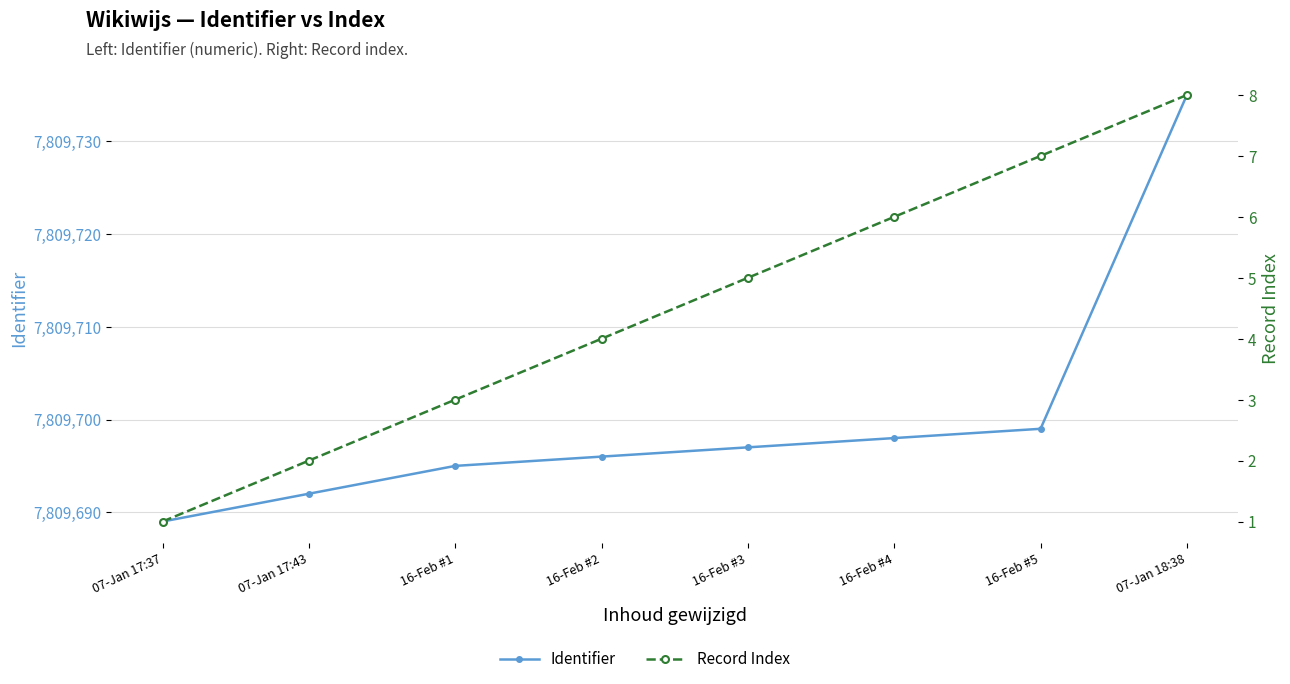

What is the value of the Record Index point at the 8th from the left?

8